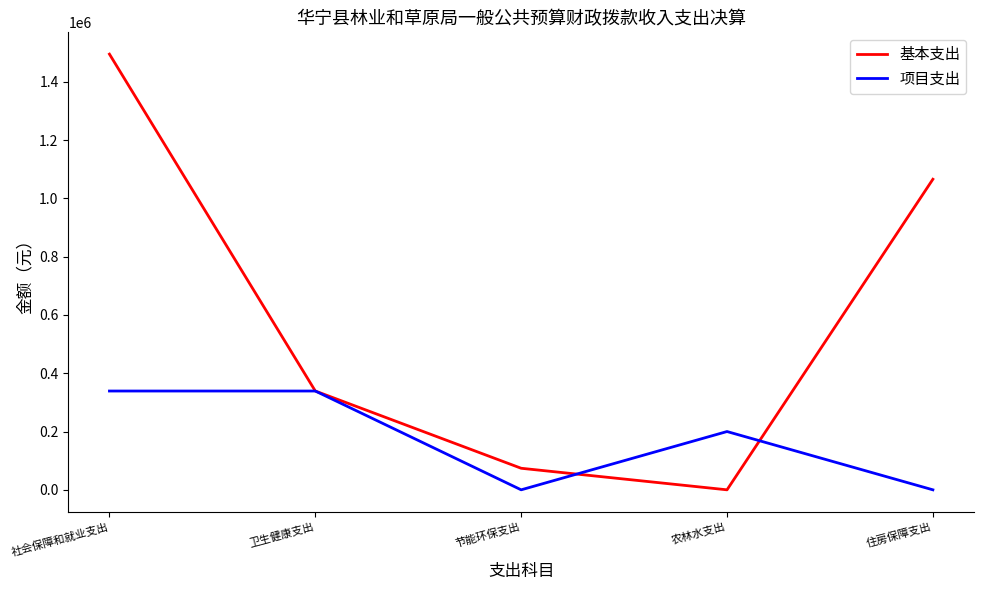

What are all the series names shown in the legend?

基本支出, 项目支出